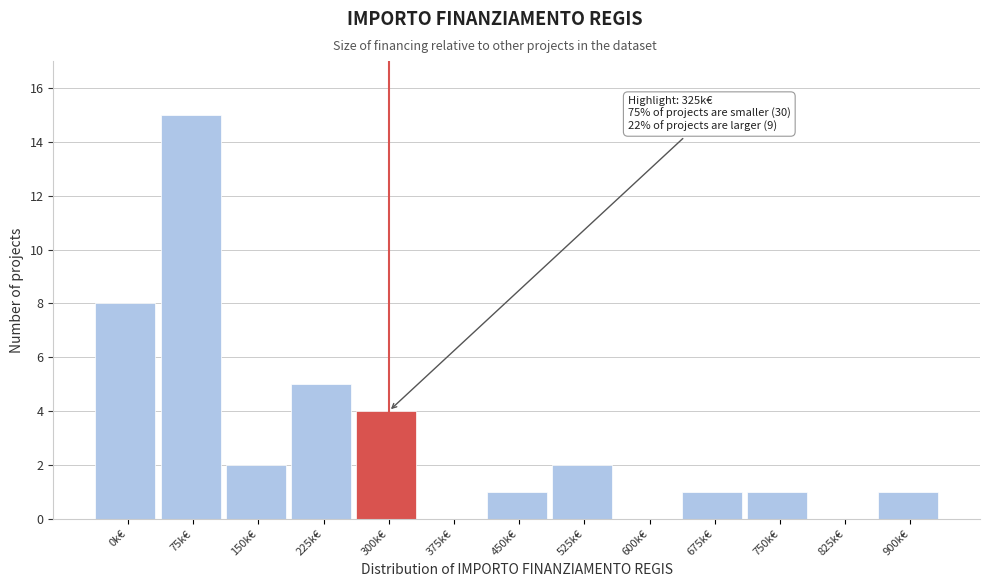

Reading left to right, transcribe all the data shown in this chart.

0k€=8	75k€=15	150k€=2	225k€=5	300k€=4	375k€=0	450k€=1	525k€=2	600k€=0	675k€=1	750k€=1	825k€=0	900k€=1